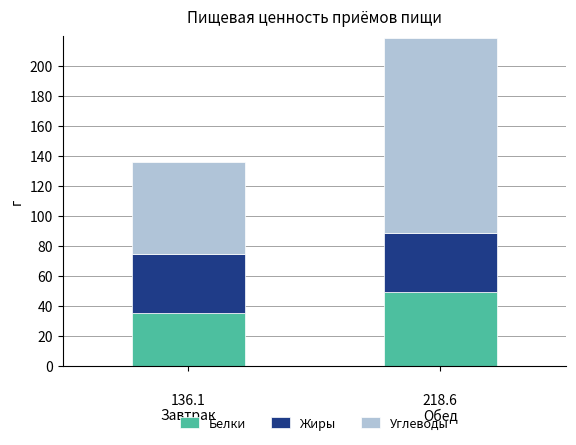

What is the lowest value of the Белки series?

35.6